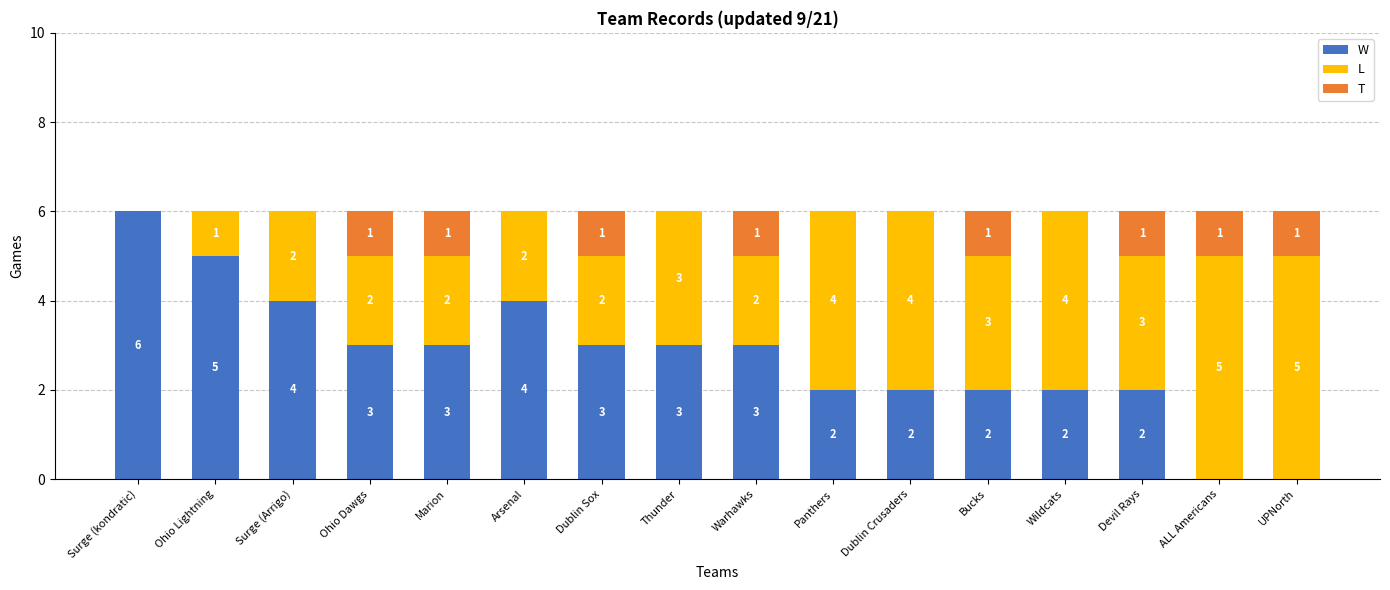

How many distinct data groups are displayed?

3